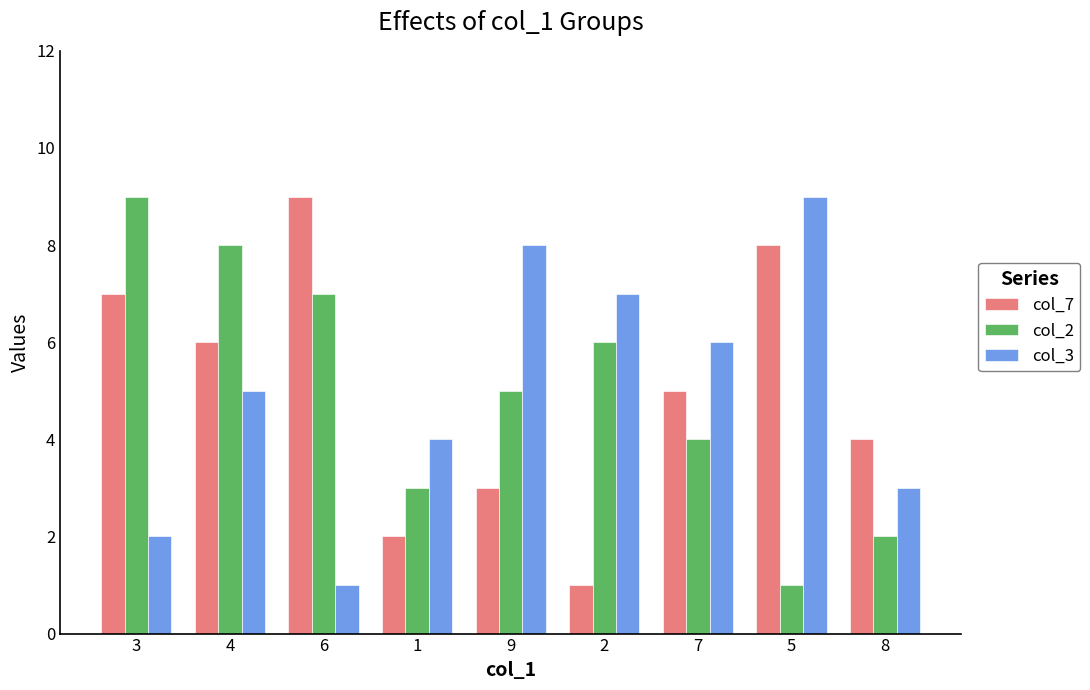

Reading left to right, list all the values displayed in this chart.

col_7: 3=7	4=6	6=9	1=2	9=3	2=1	7=5	5=8	8=4
col_2: 3=9	4=8	6=7	1=3	9=5	2=6	7=4	5=1	8=2
col_3: 3=2	4=5	6=1	1=4	9=8	2=7	7=6	5=9	8=3